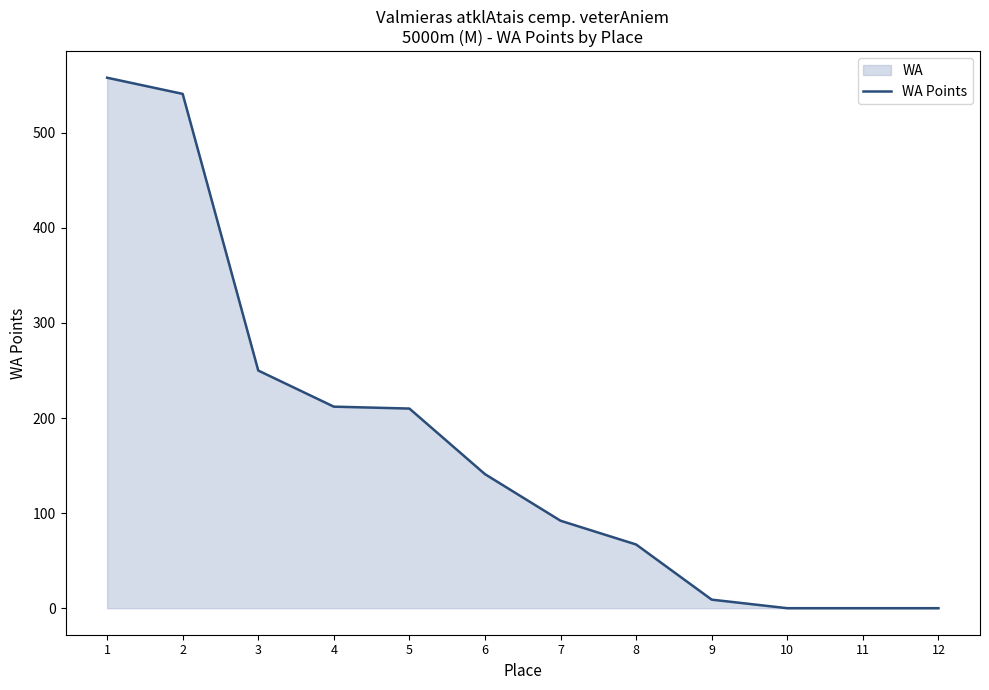

Reading left to right, what are all the values shown in this chart?

558	541	250	212	210	141	92	67	9	0	0	0